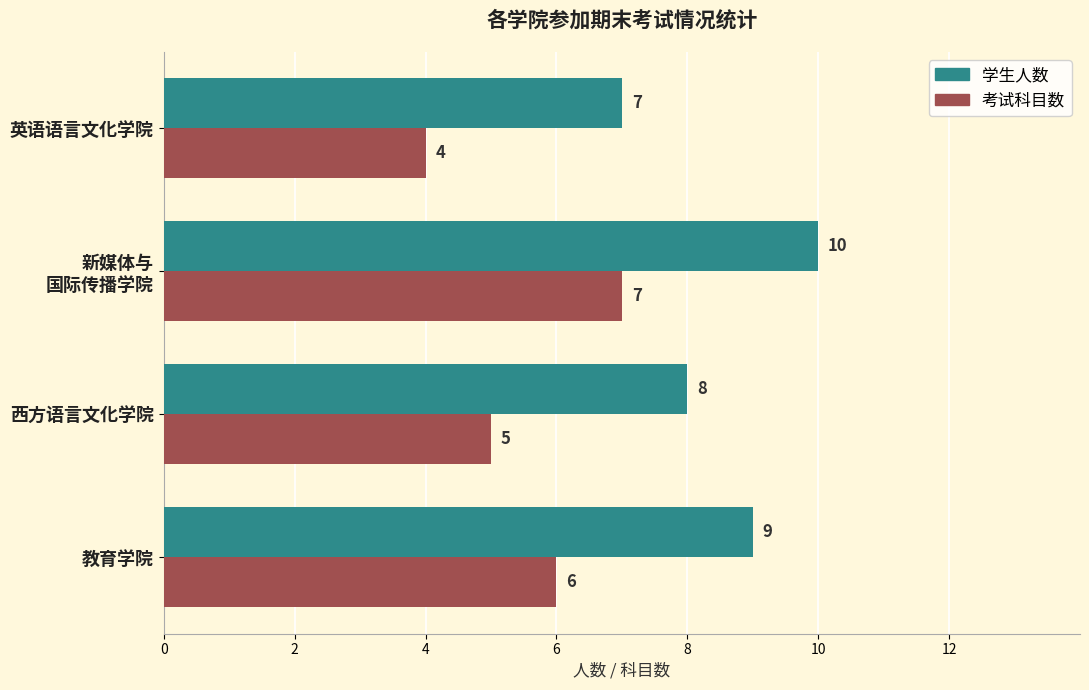

What is the sum of all 学生人数 values?

34